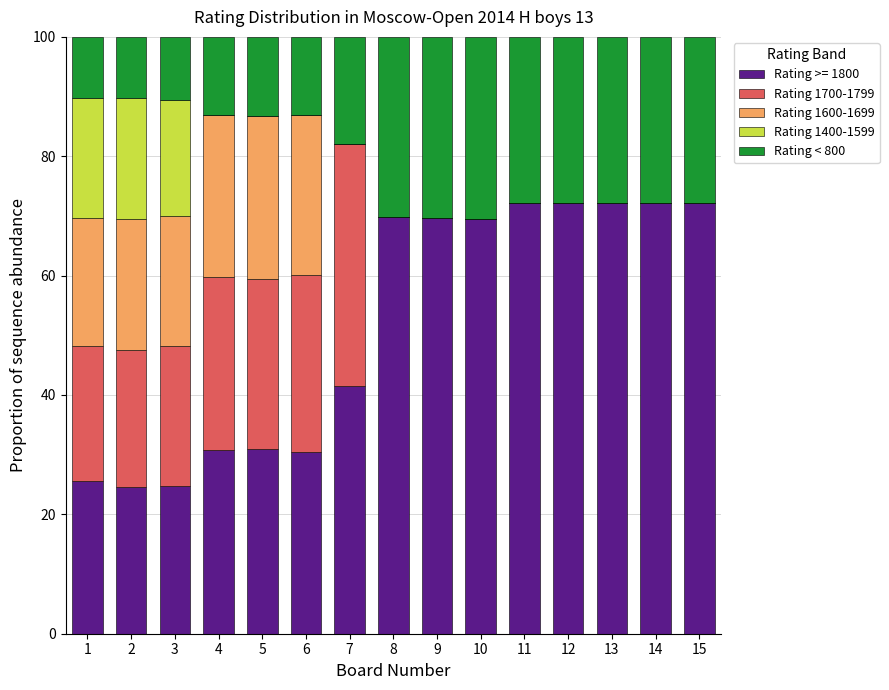

What is the maximum value for Rating >= 1800?

72.2